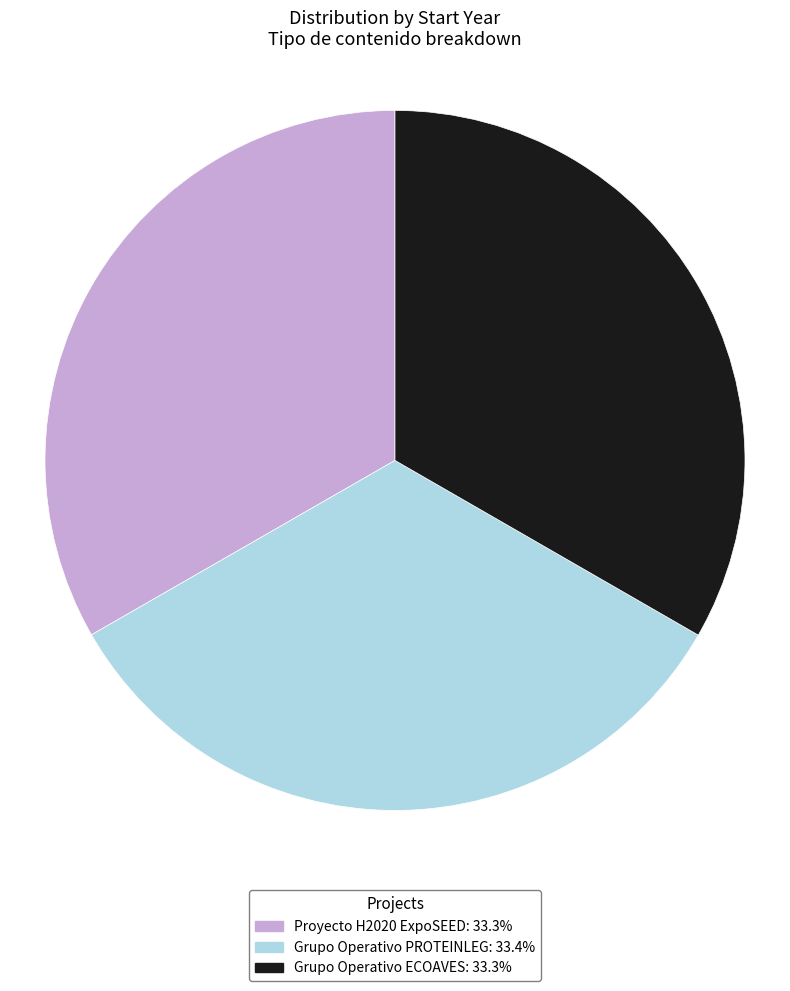

True or false: Grupo Operativo ECOAVES accounts for 33% of the total.

True